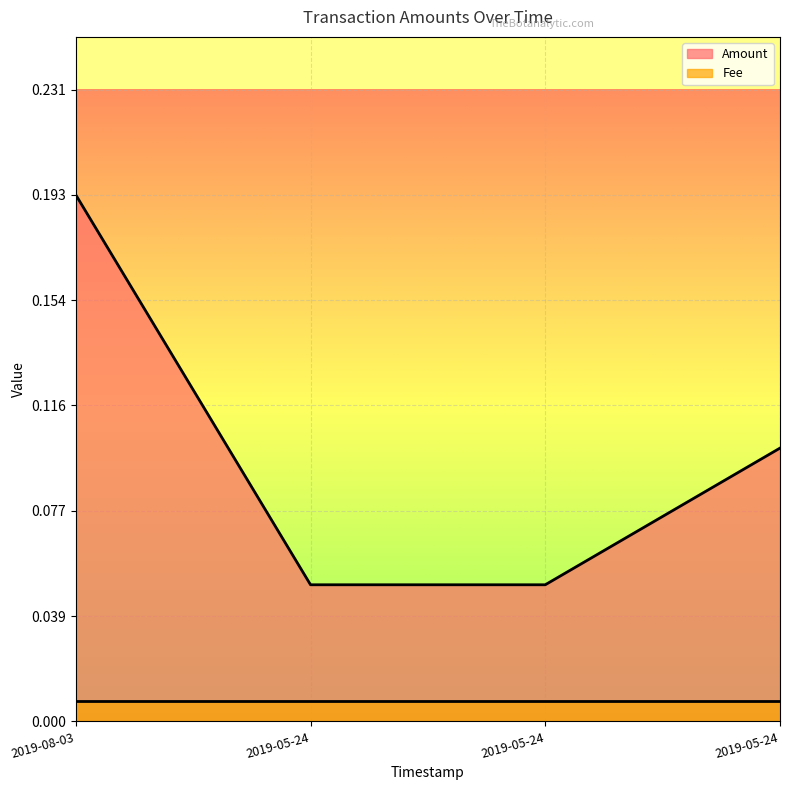

What is the difference between the second highest and second lowest values?

0.1